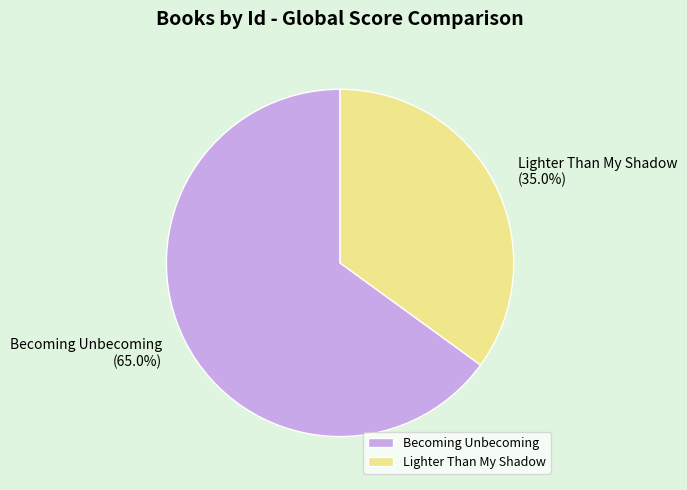

The Becoming Unbecoming slice represents 65% of the pie. True or false?

True